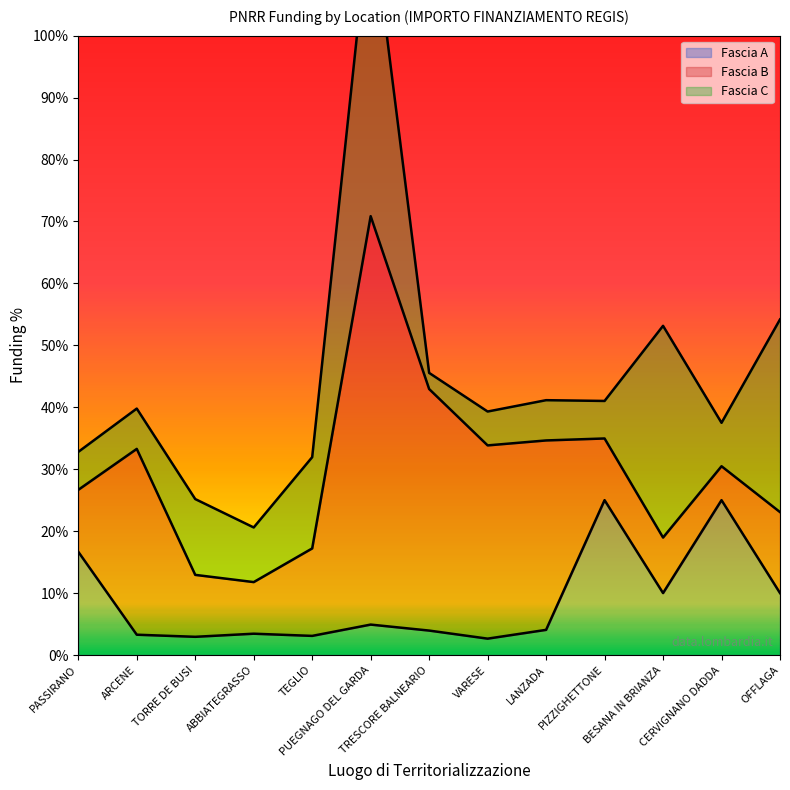

True or false: Fascia B and Fascia A cross at least once.

True